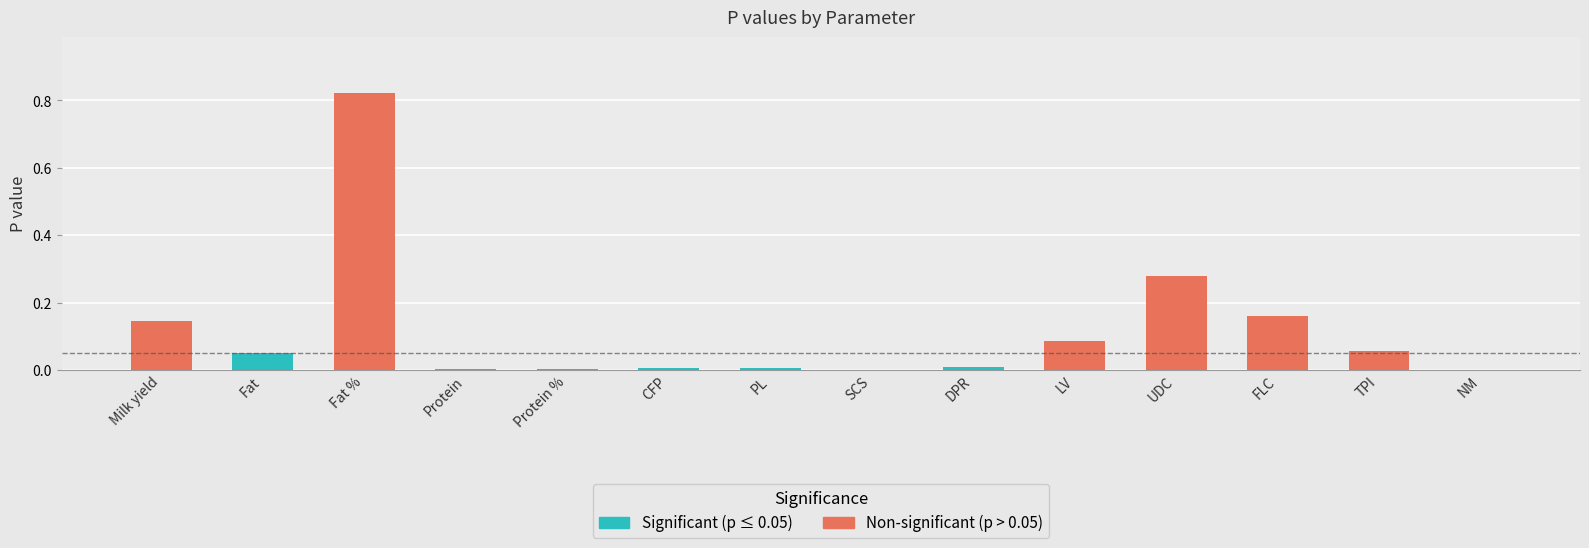

What is the label of the 10th bar from the right?

Protein %